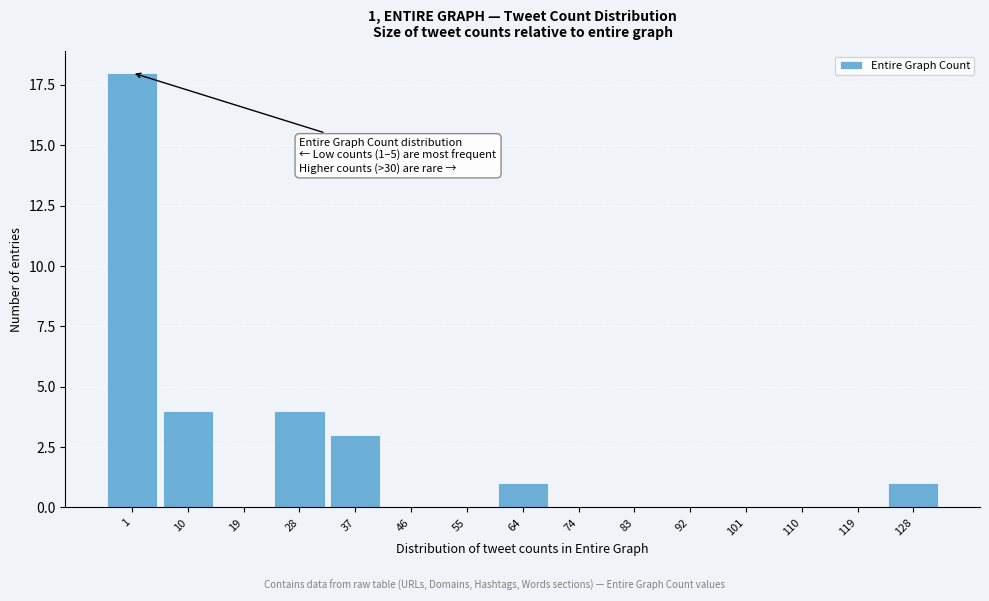

Reading right to left, list all the values displayed in this chart.

128=1	119=0	110=0	101=0	92=0	83=0	74=0	64=1	55=0	46=0	37=3	28=4	19=0	10=4	1=18